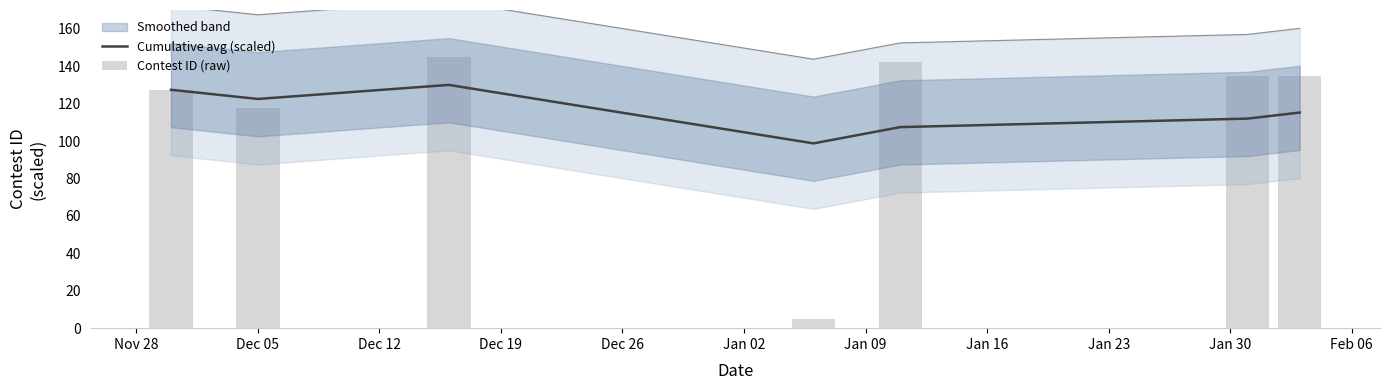

How many values in the Contest ID (raw) series exceed 134?

4